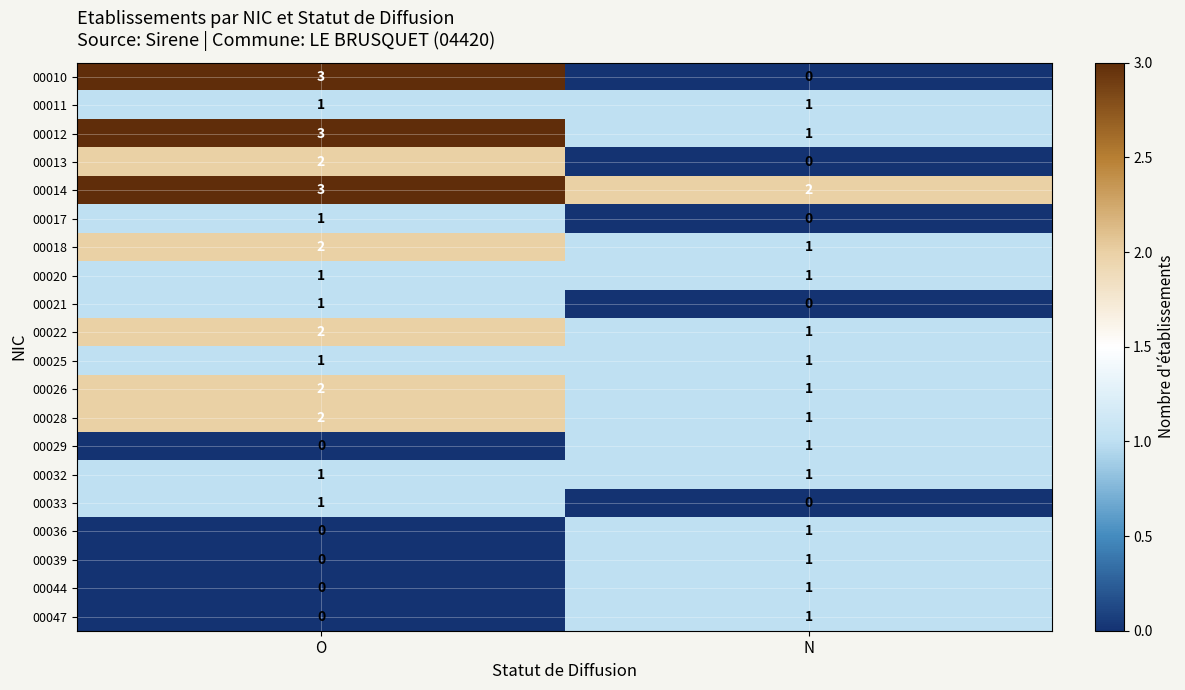

Is it true that 00029 equals 2 at N?

False